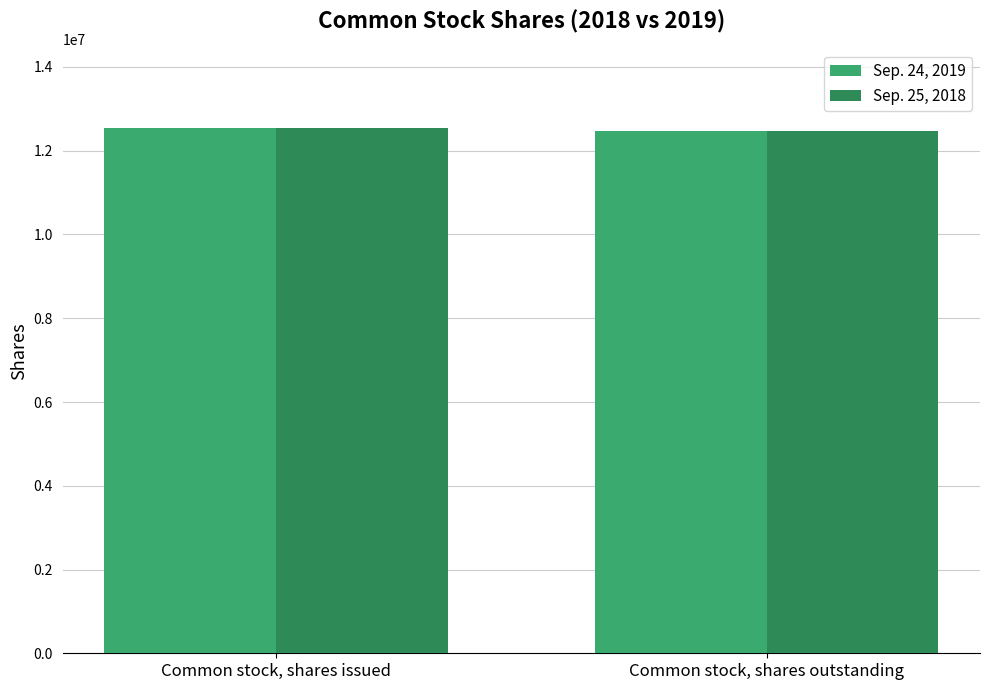

What is the label of the 1st bar from the left?

Common stock, shares issued